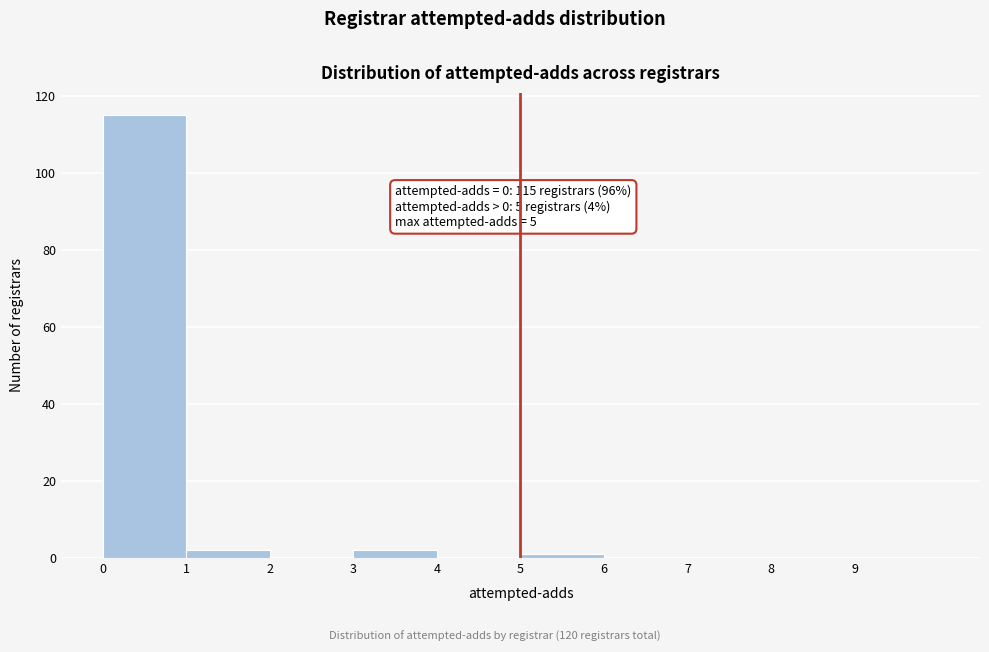

Over which range of the x-axis is the bar tallest?

0 to 1